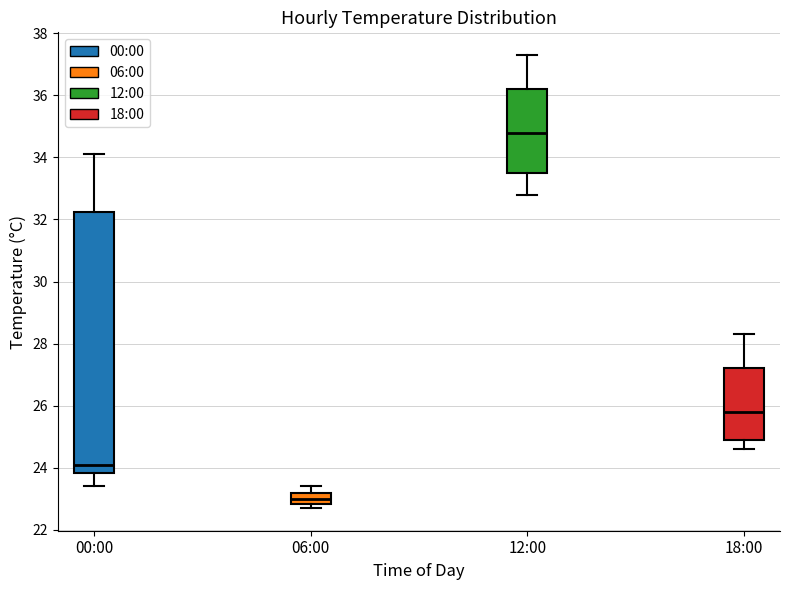

Comparing the boxes themselves (not the whiskers), which one is the tallest?

00:00